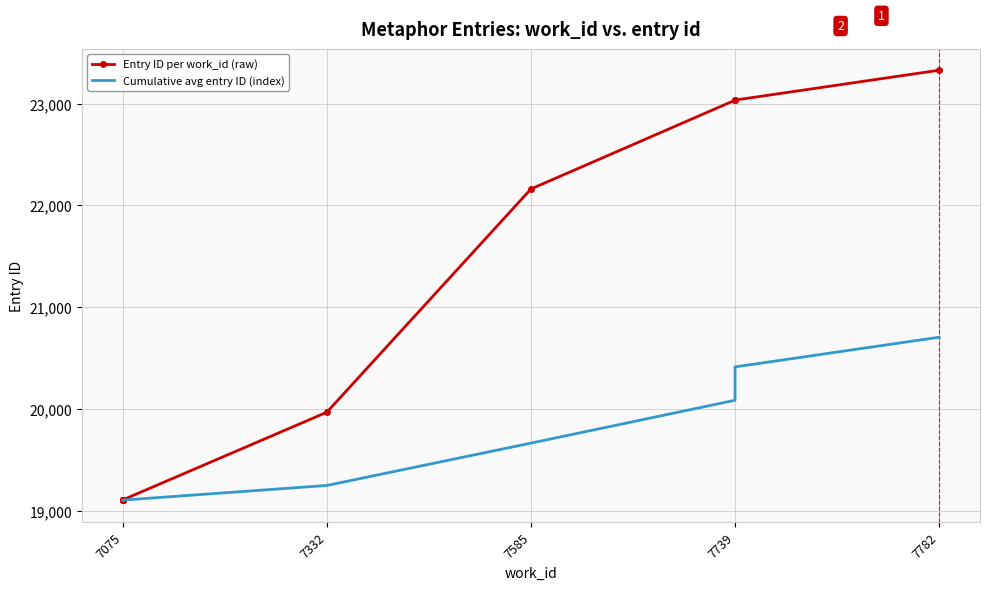

Which series has the largest total across all categories?

Entry ID per work_id (raw)